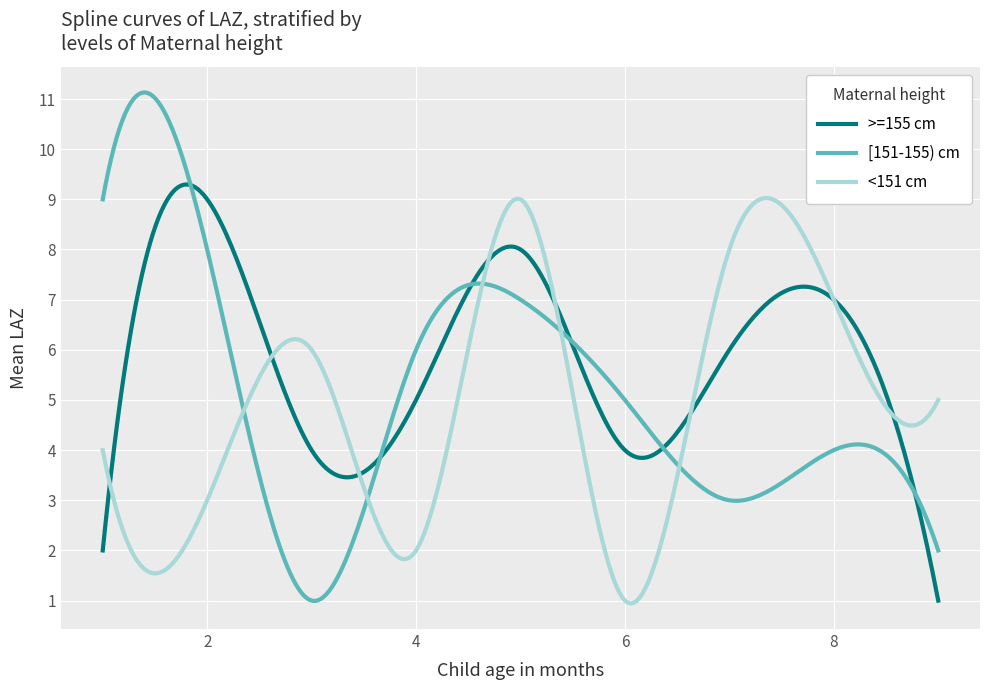

What is the maximum value shown in the chart?

11.1